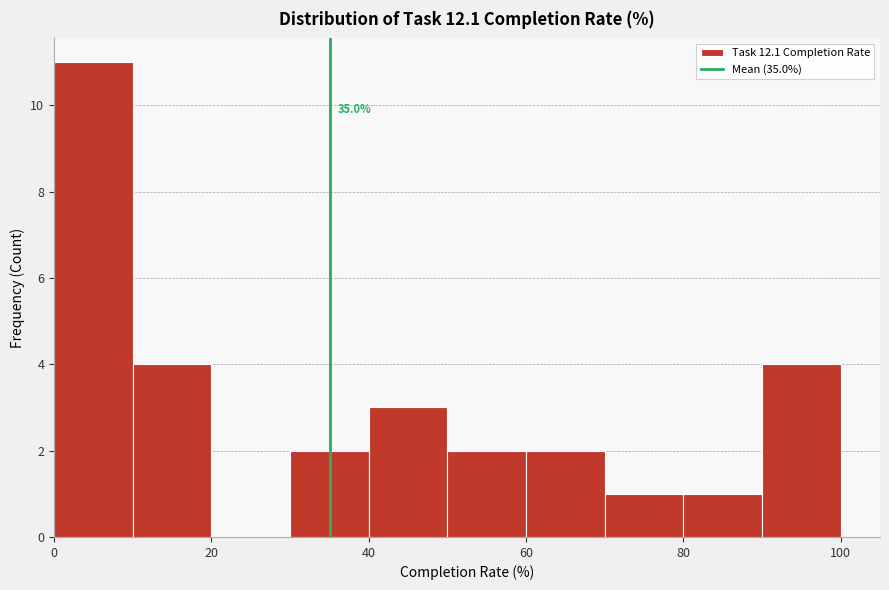

Over which range of the x-axis is the bar tallest?

0 to 10